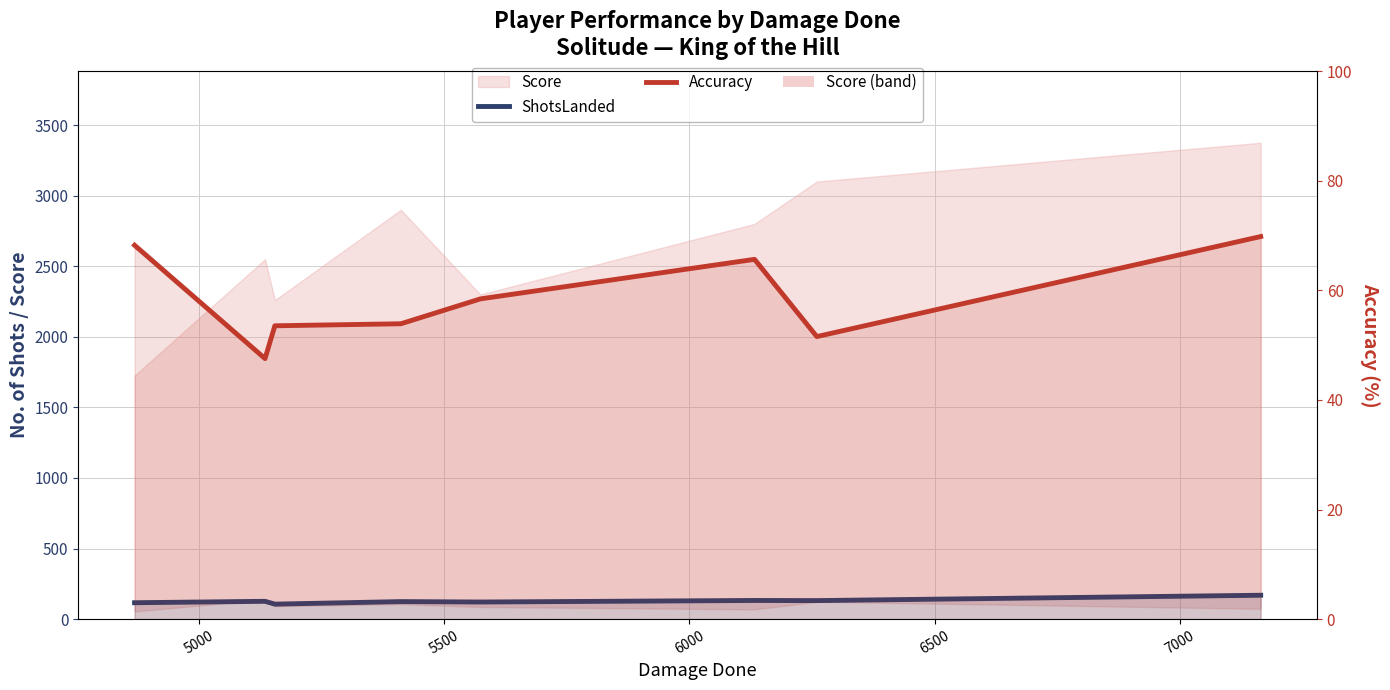

Which series has the largest total across all categories?

ShotsLanded